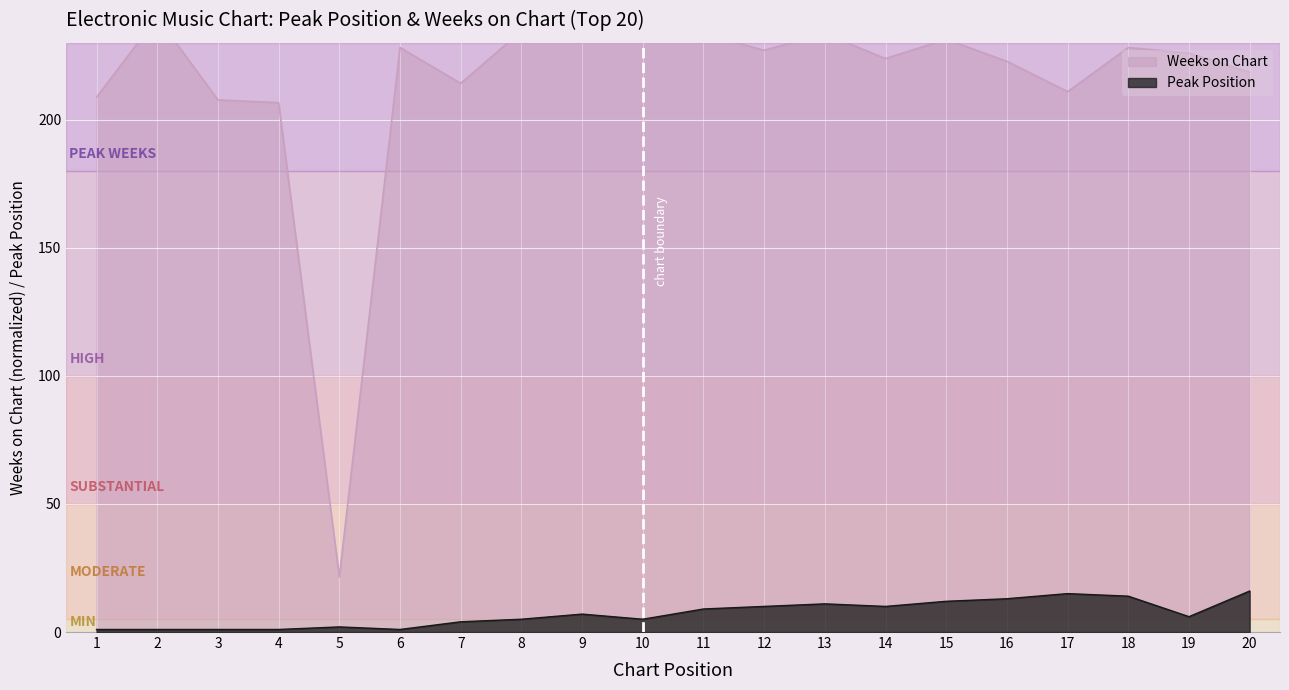

True or false: Peak Position has a value of 6.9 at 7.

False